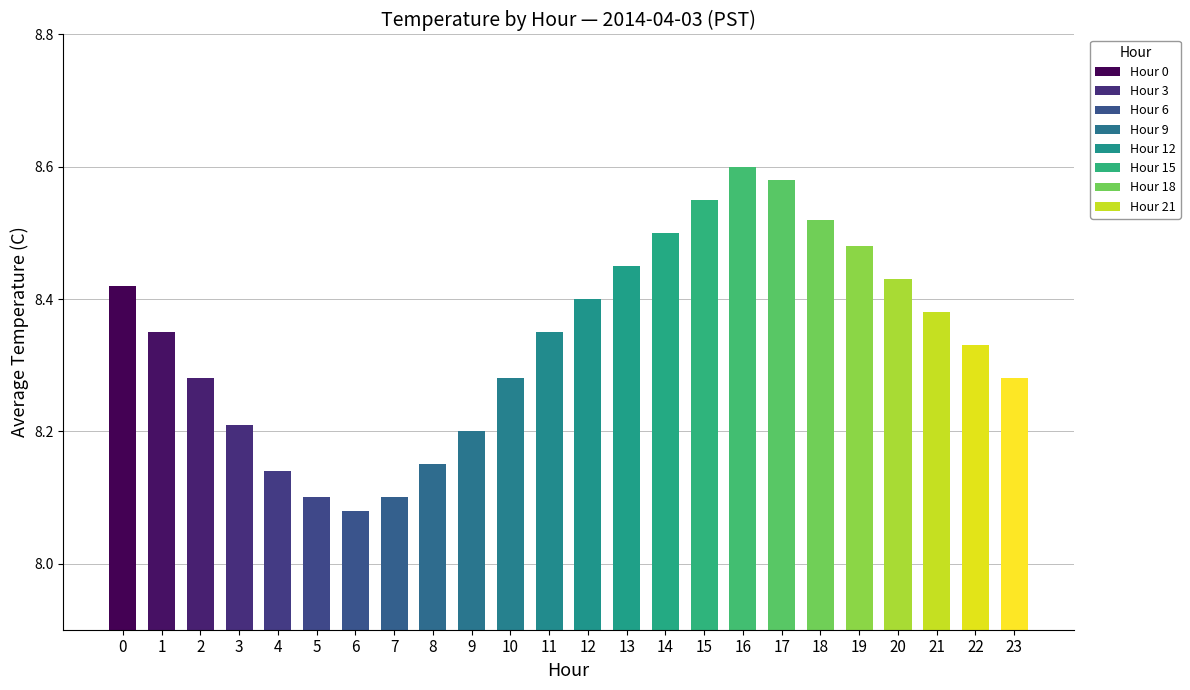

What is the sum of all values?

200.2